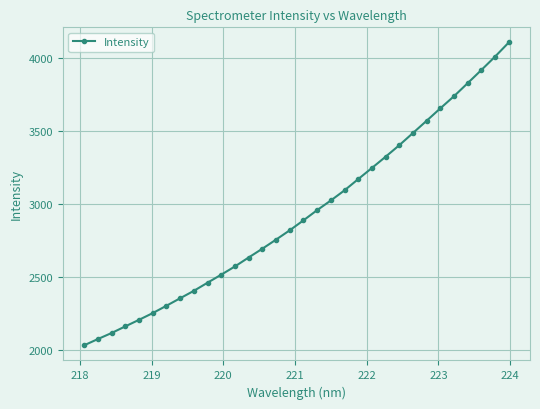

What is the average value?

2933.1